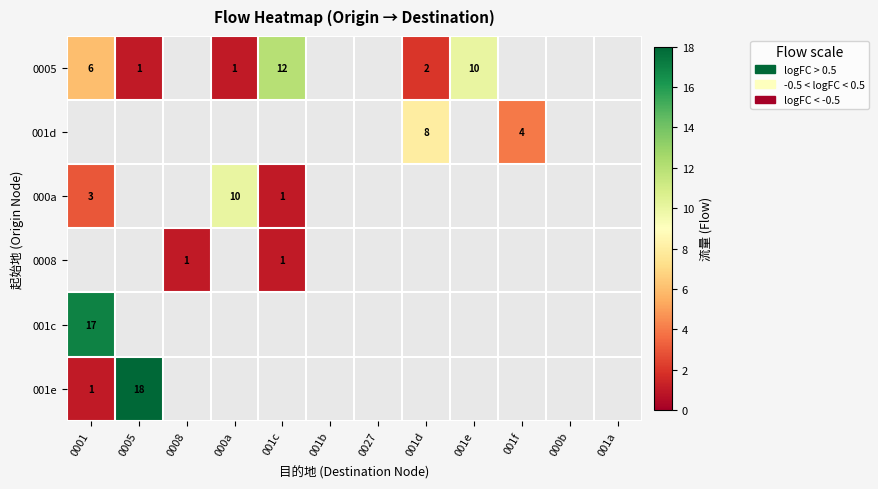

Is it true that 0005 equals 1 at 001d?

False